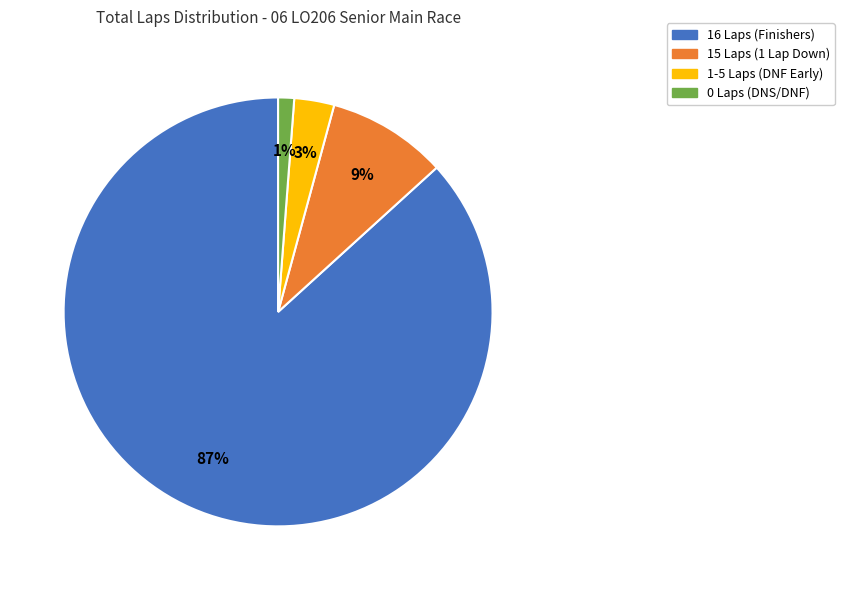

To the nearest percent, what is the average slice percentage?

25%